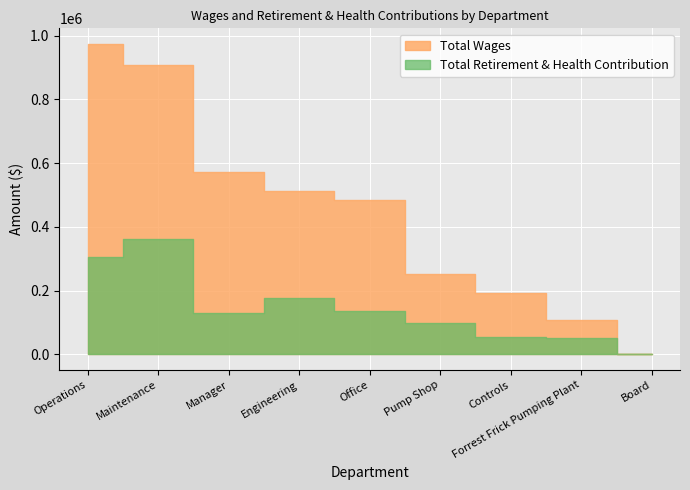

List the series in order of their peak value, highest first.

Total Wages, Total Retirement & Health Contribution